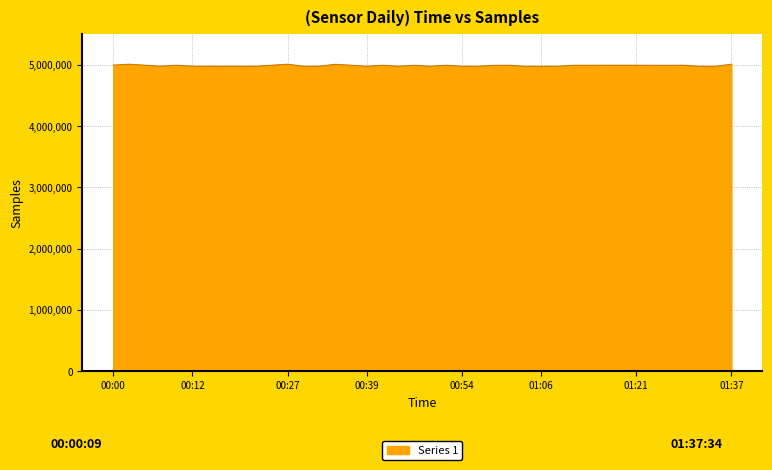

What is the smallest value displayed?

4974348